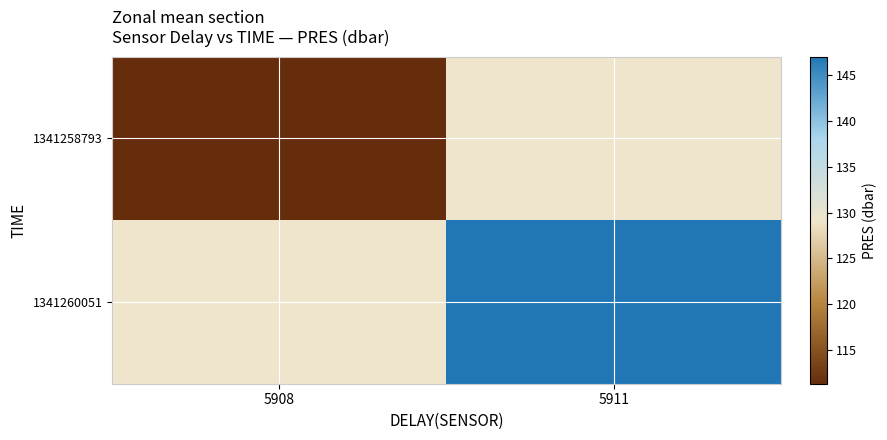

Reading left to right, extract all data points from this chart.

1341258793: 5908=111.3	5911=129.2
1341260051: 5908=129.2	5911=147.0